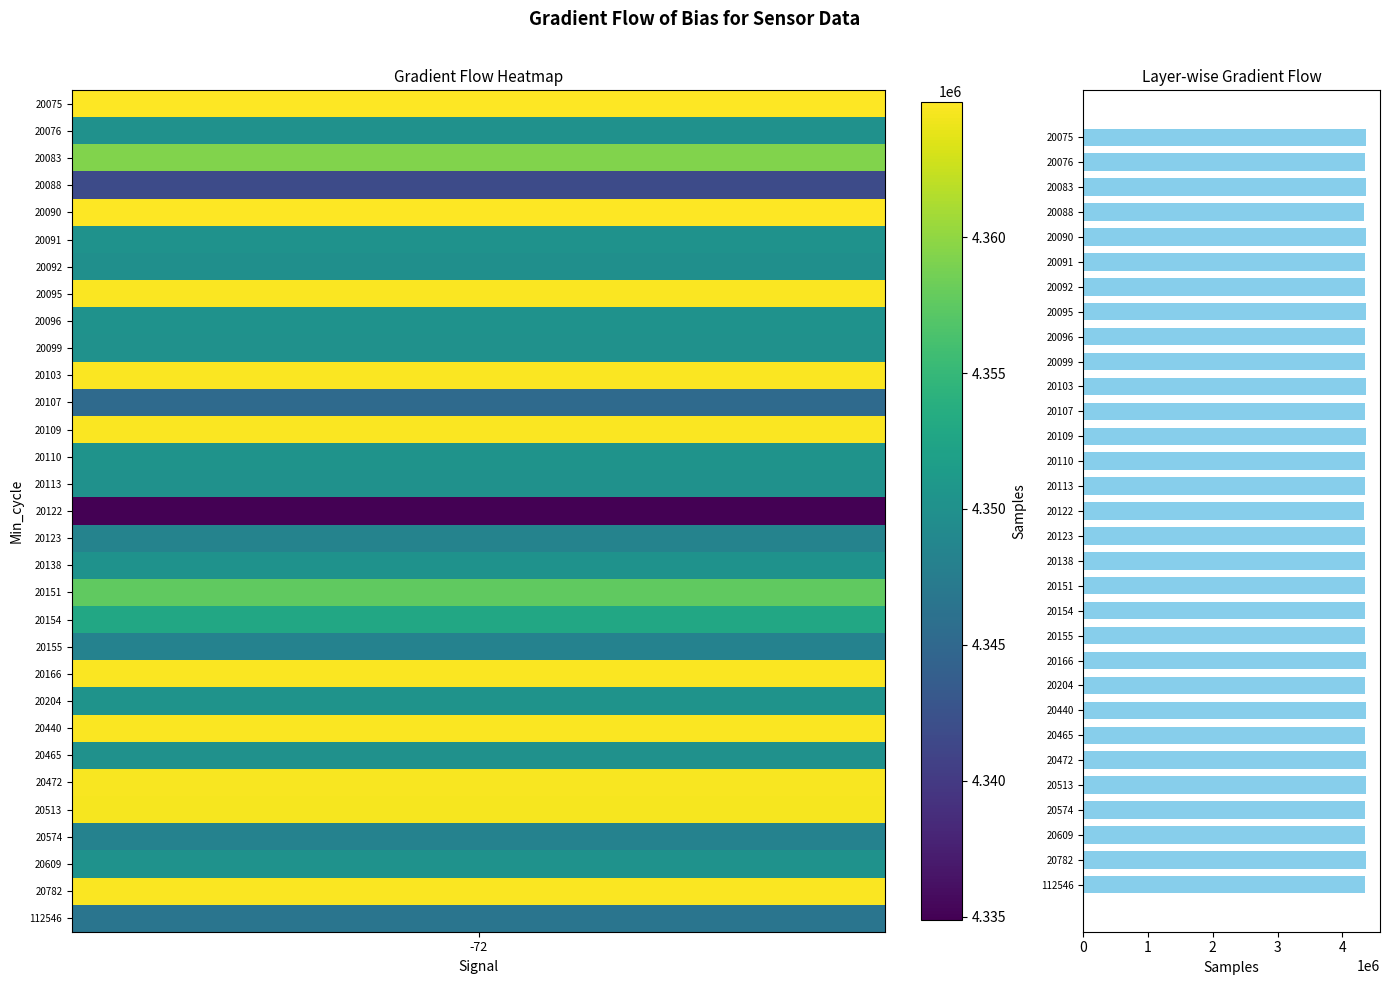

How many data points does each series have?

31